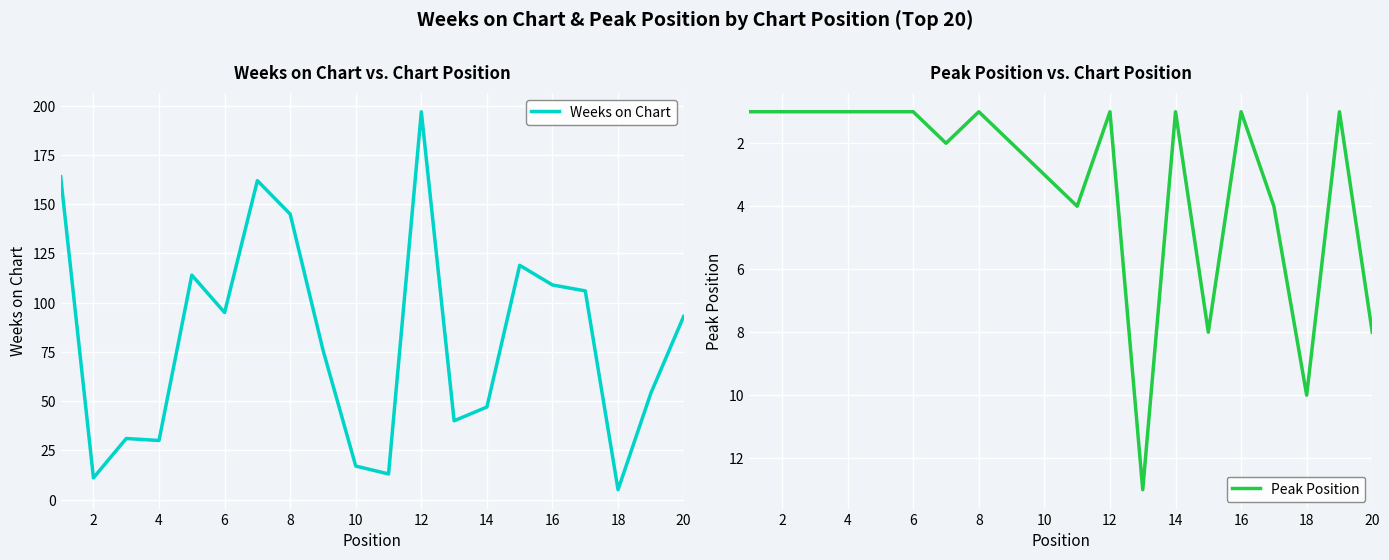

How many lines are shown in the chart?

2